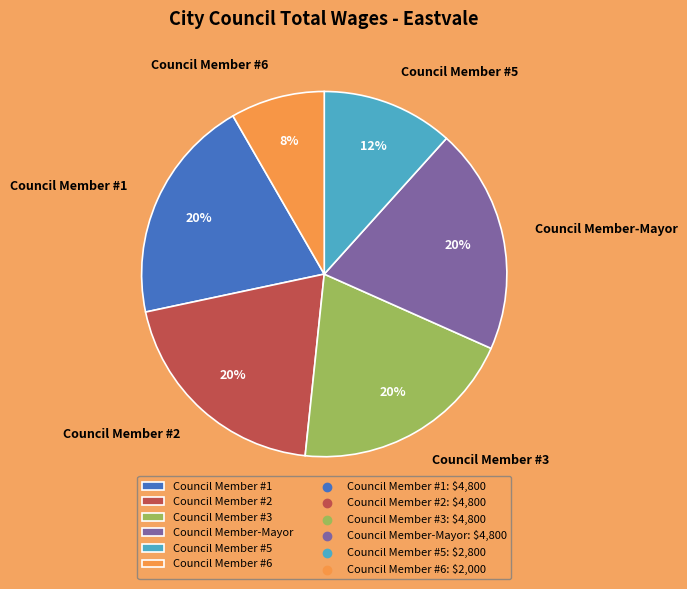

Does Council Member-Mayor account for over 50% of the chart?

No